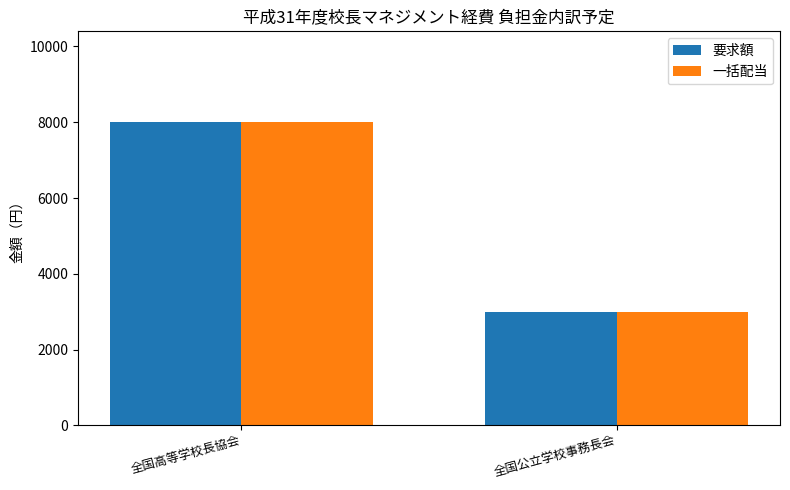

What is the difference between the 要求額 values at 全国公立学校事務長会 and 全国高等学校長協会?

5000